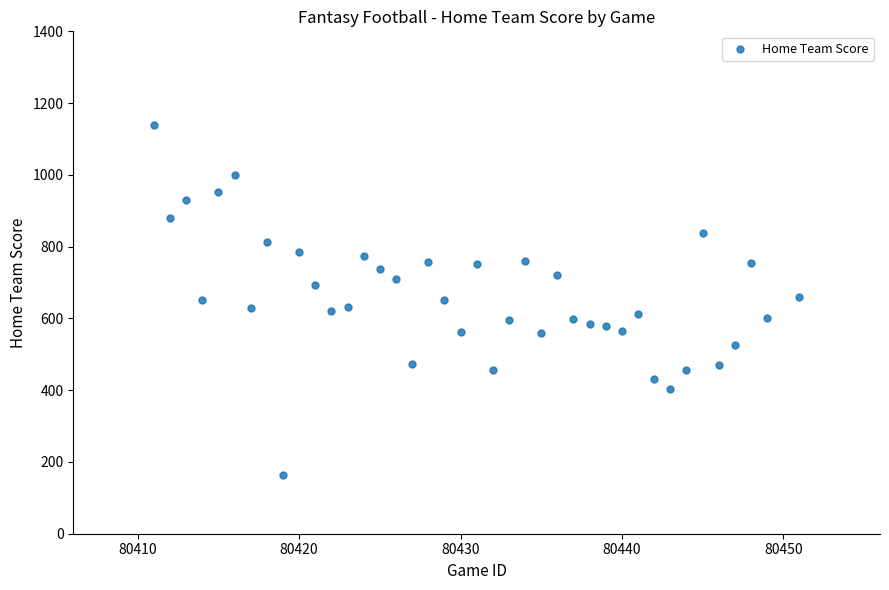

What is the range of Y values (max minus min)?

976.3